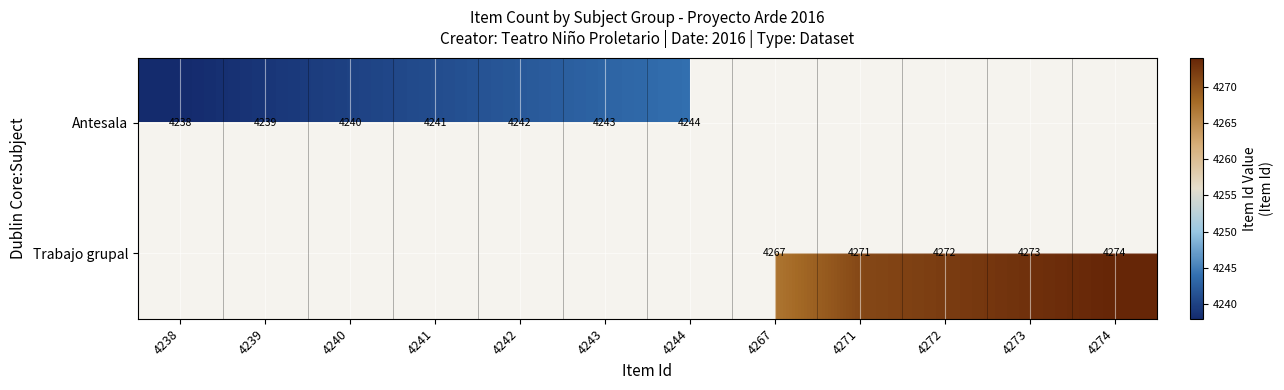

Is the value of Antesala at 4244 greater than the value of Trabajo grupal at 4274?

No